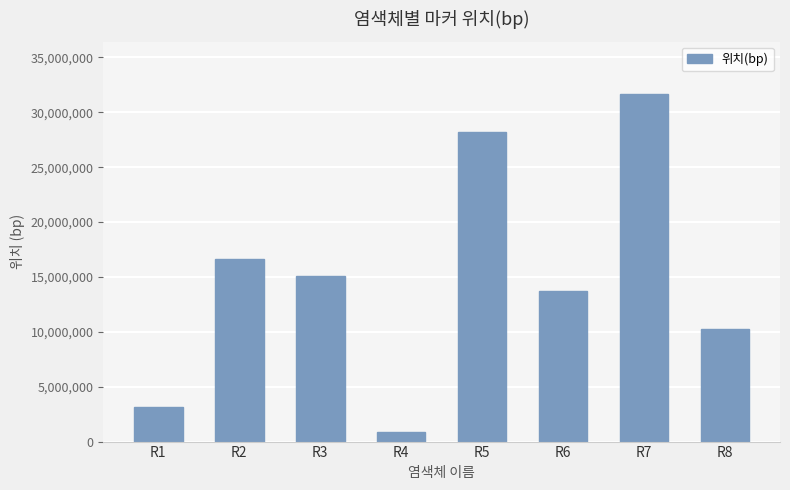

Which category has the lowest value across all series?

R4